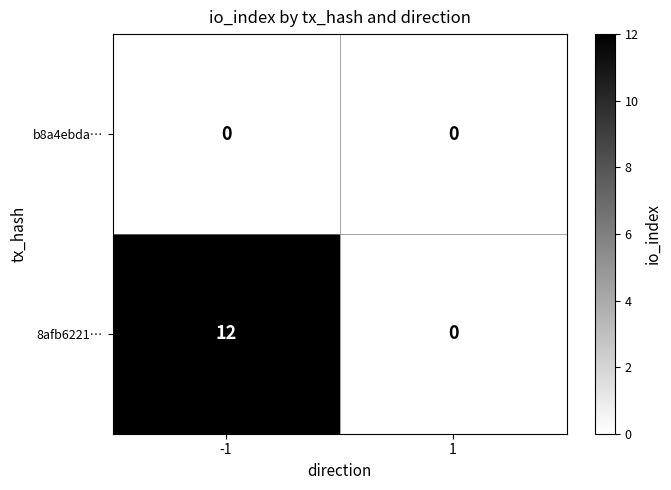

What is the sum of all 8afb6221… values?

12